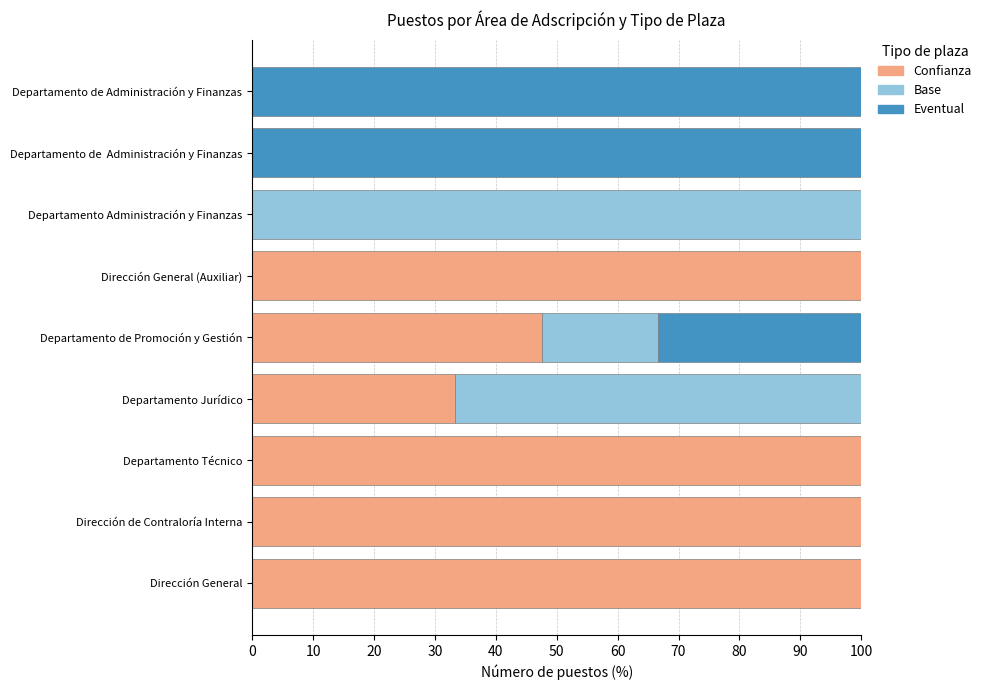

Count the number of categories in the chart.

9